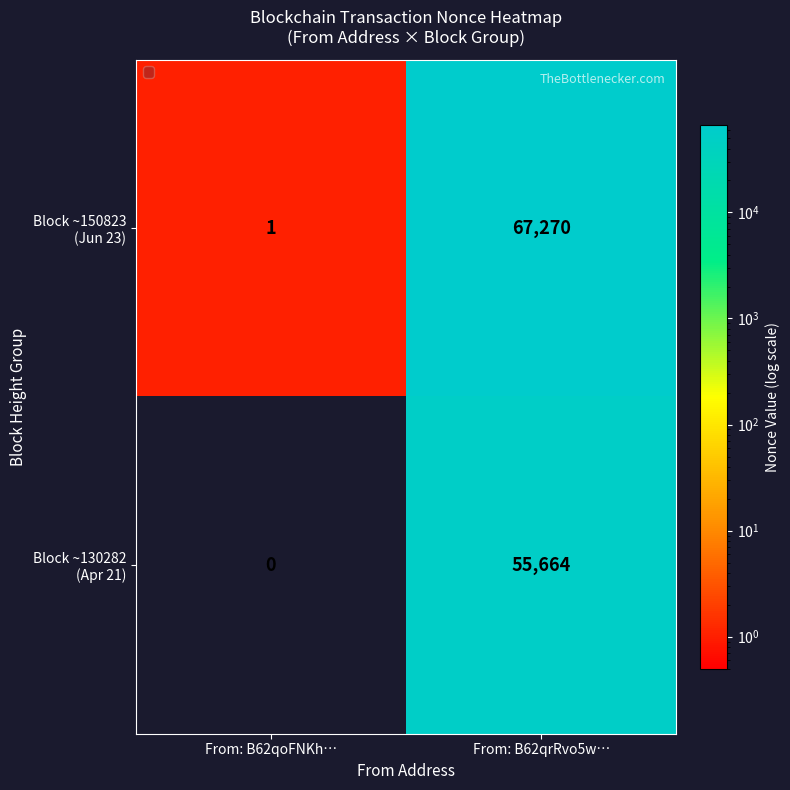

Which label corresponds to the largest value in the chart?

From: B62qrRvo5w…